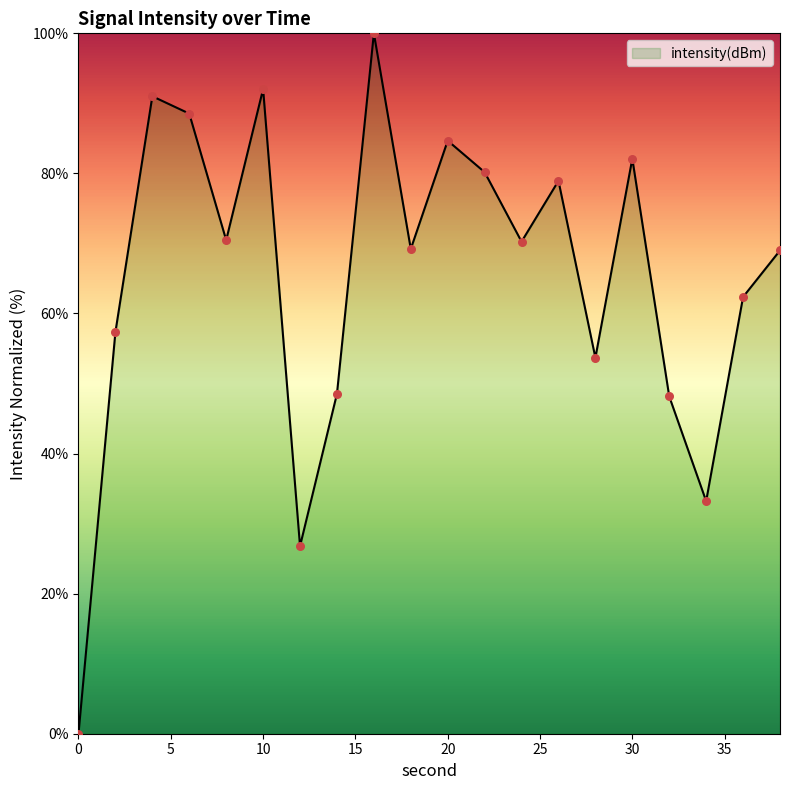

What is the greatest value displayed?

100.0